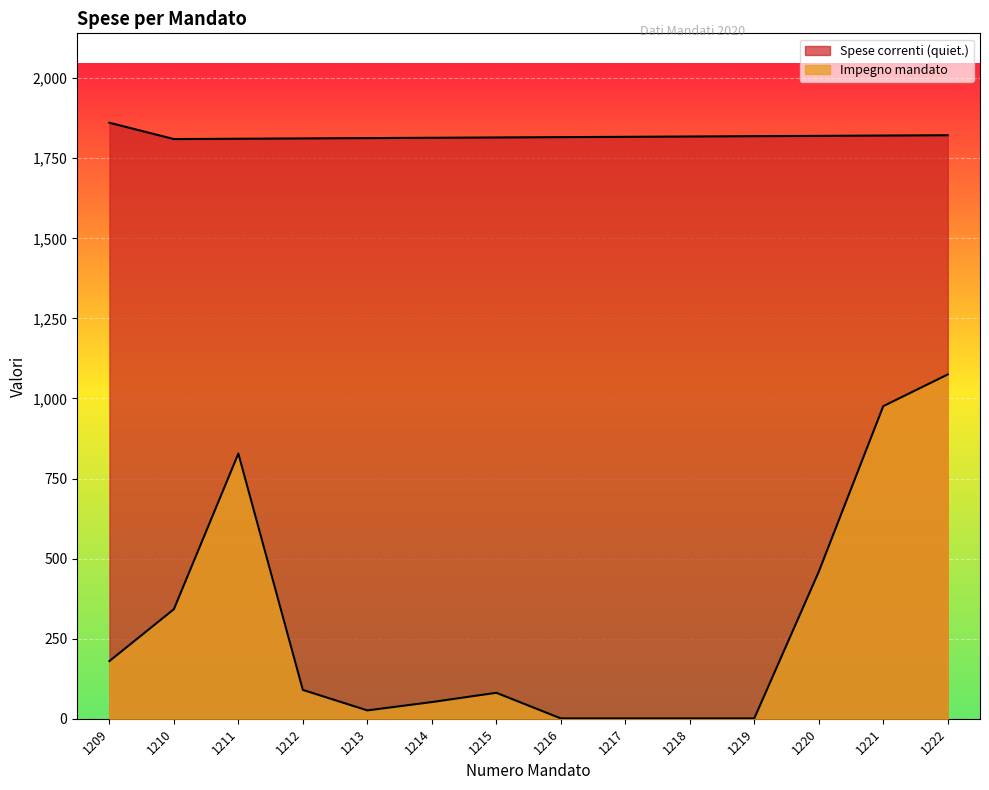

What is the smallest value displayed?

1